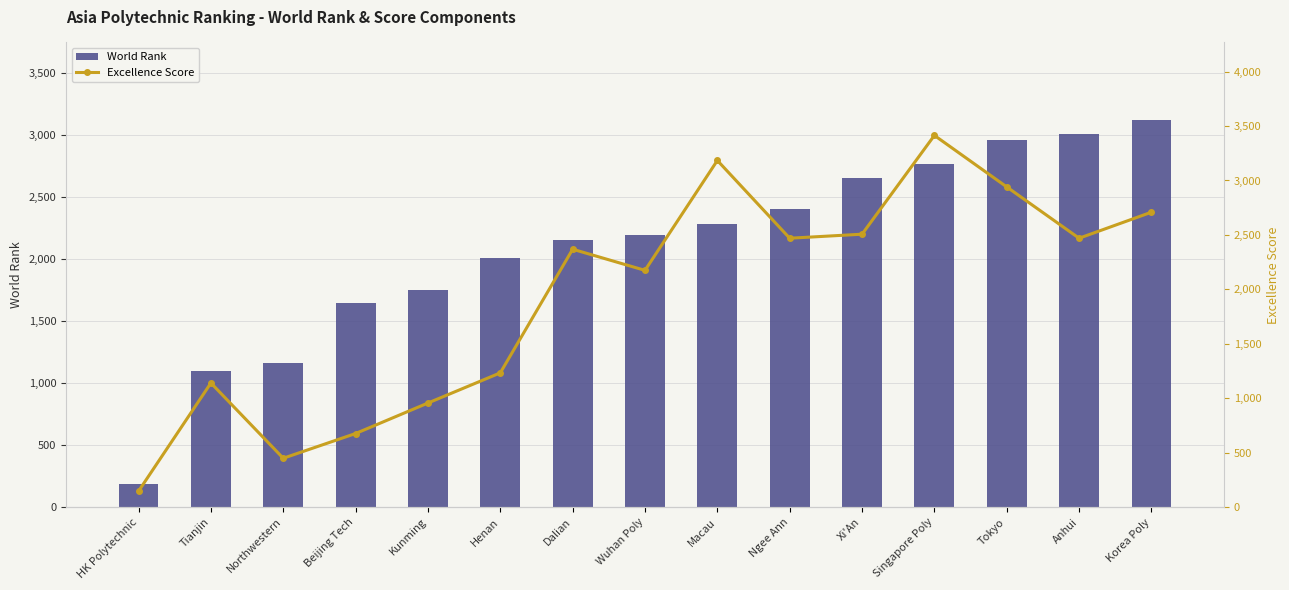

Is it true that World Rank equals 1753 at Kunming?

True